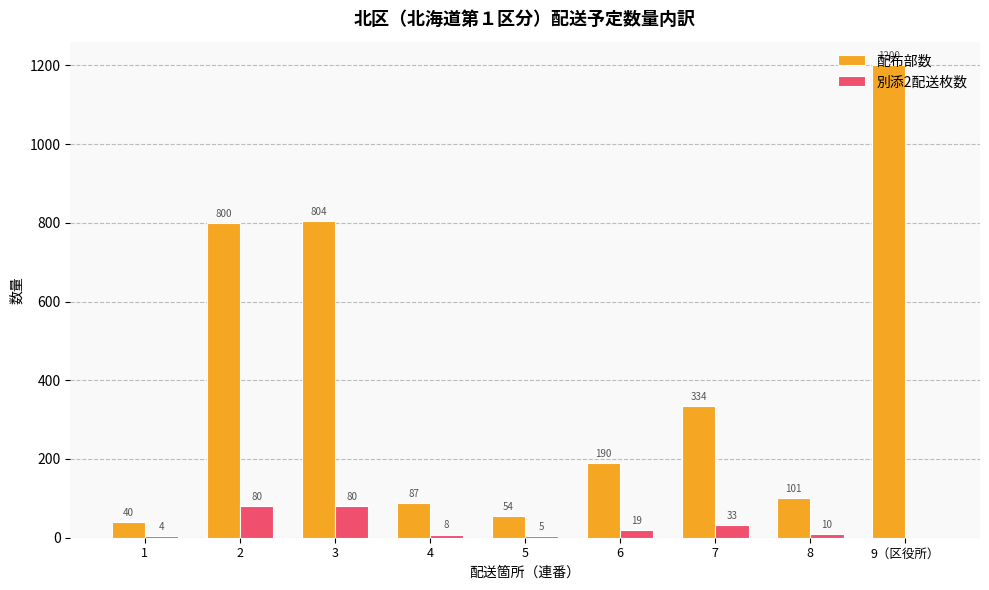

Is it true that 配布部数 equals 804 at 3?

True